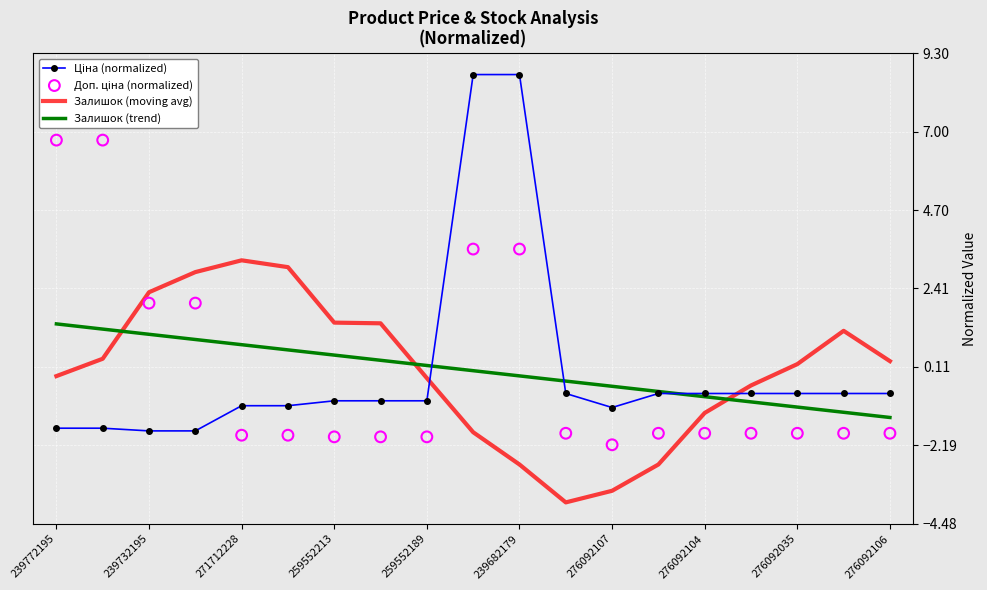

Which series has the largest total across all categories?

Доп. ціна (normalized)